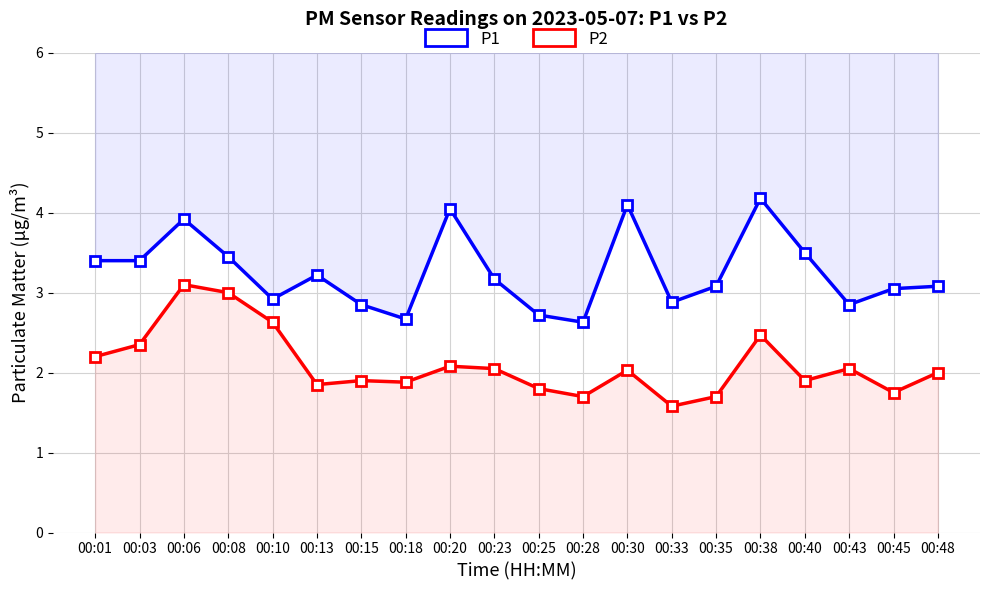

Where is the first local minimum for P1?

00:10